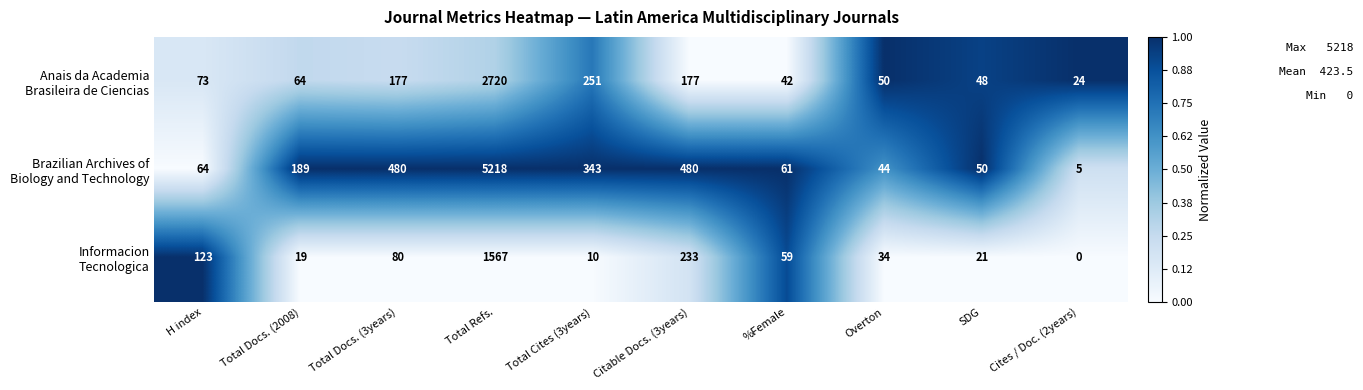

What is the total value across all series at H index?

260